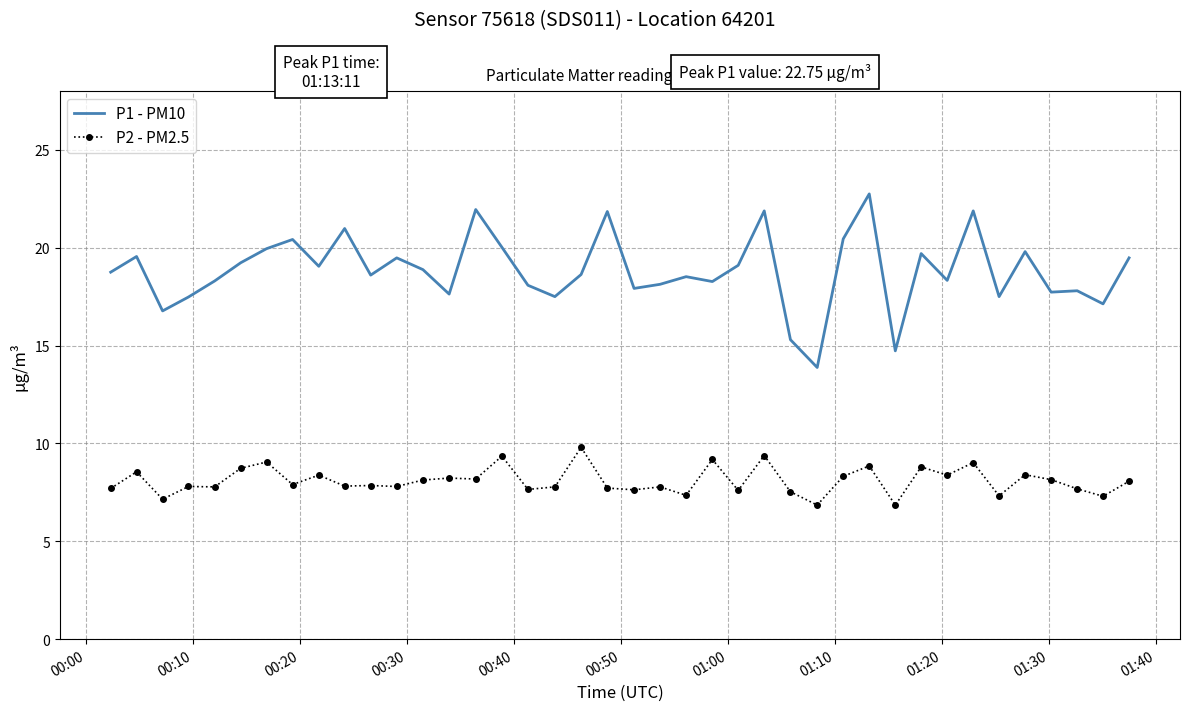

True or false: P2 - PM2.5 and P1 - PM10 cross at least once.

False